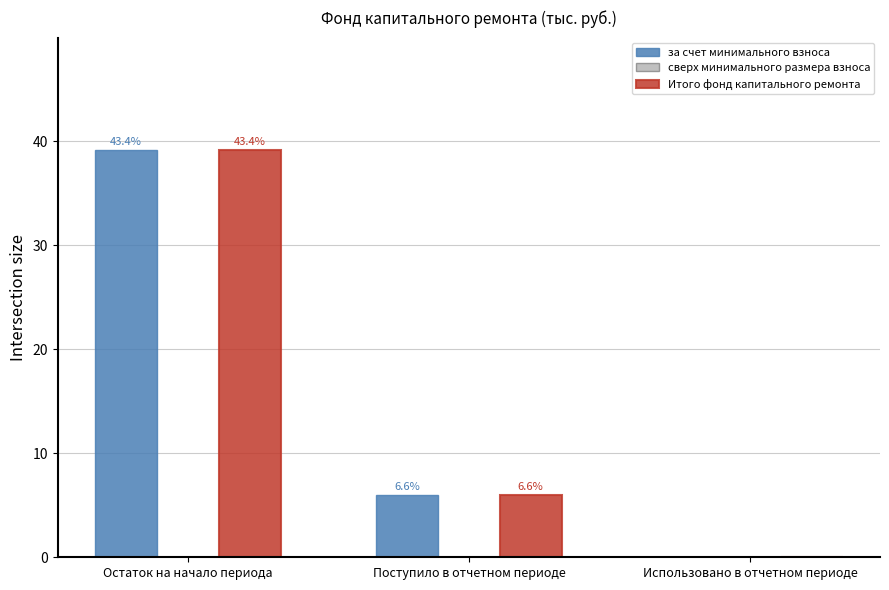

Which series has the widest spread of values?

за счет минимального взноса